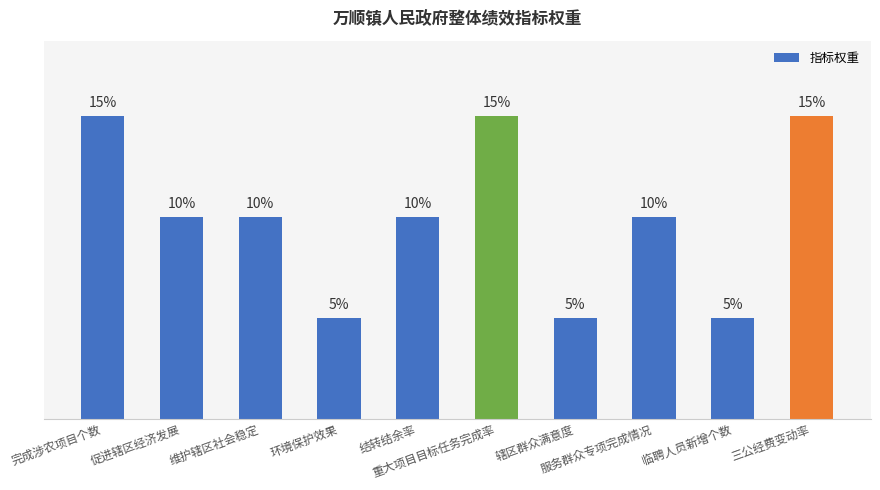

Reading right to left, what are all the values shown in this chart?

15	5	10	5	15	10	5	10	10	15